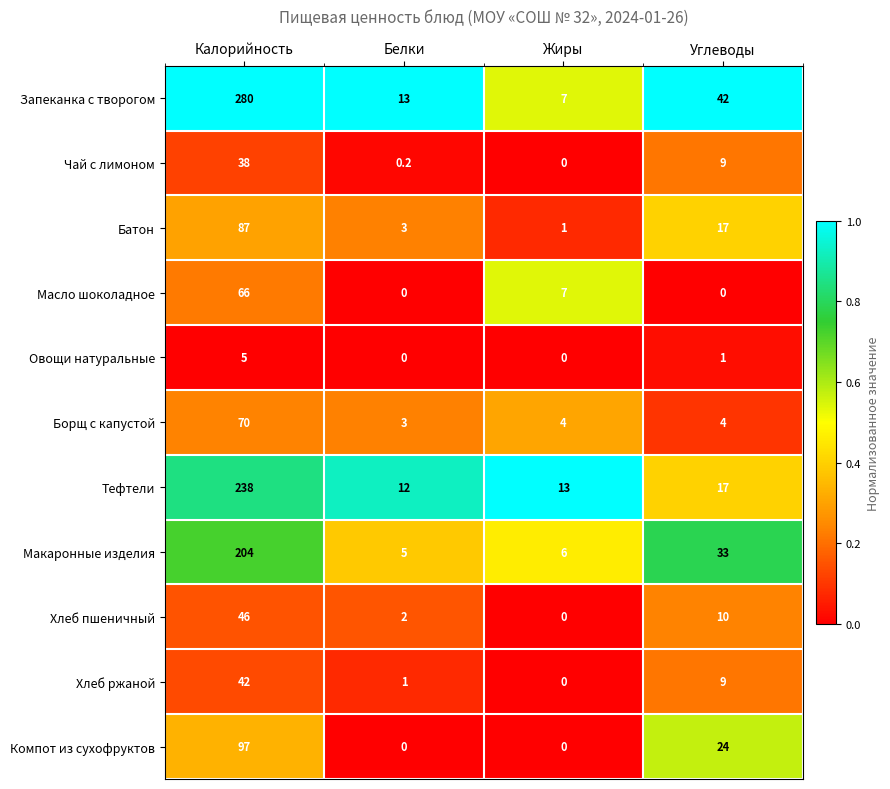

What is the approximate value of Батон at Калорийность?

87.0